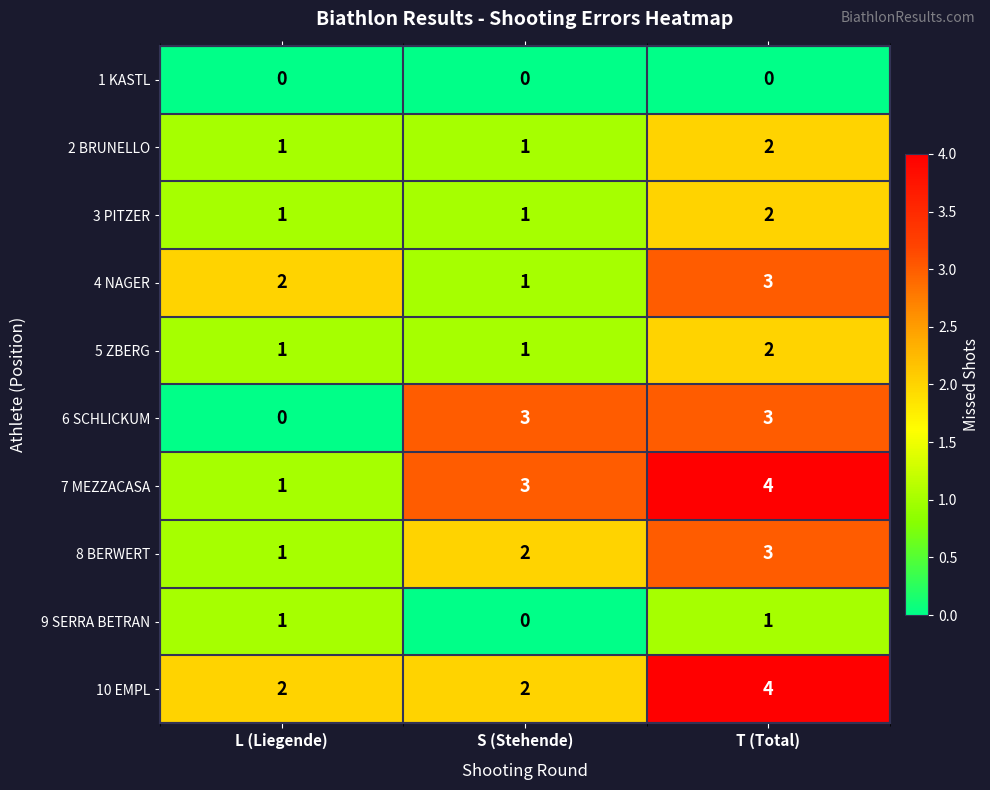

Count the 6 SCHLICKUM values in the range 0 to 3.

3